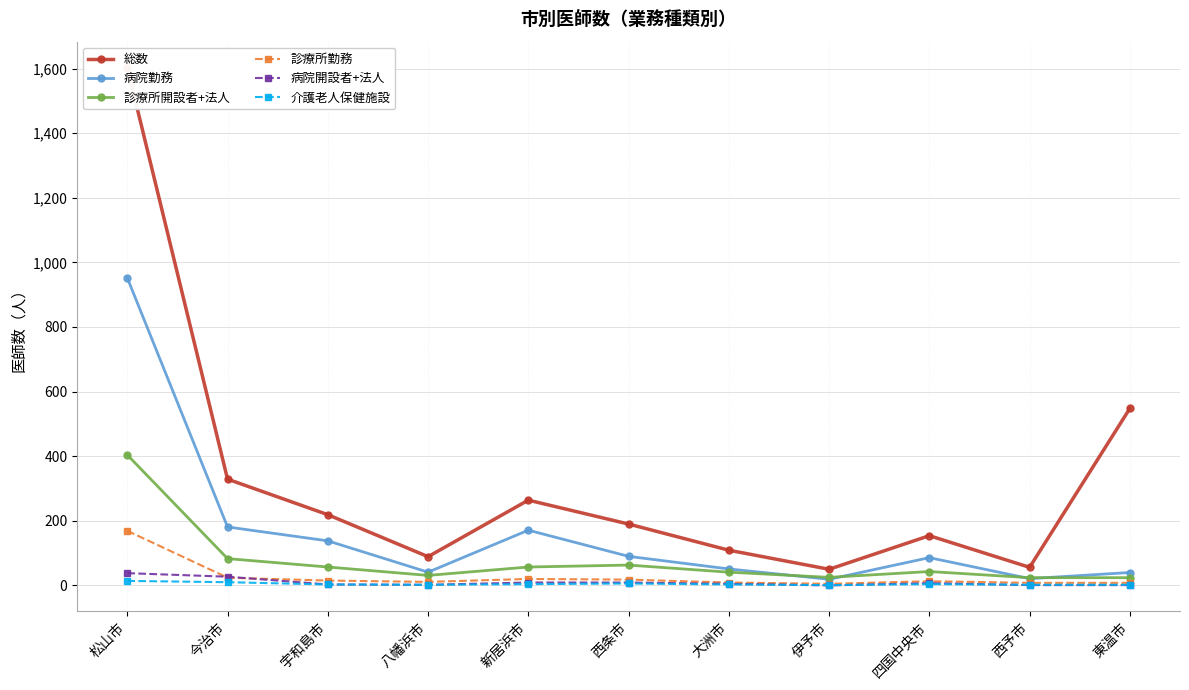

At which category is the sum across all series the highest?

松山市